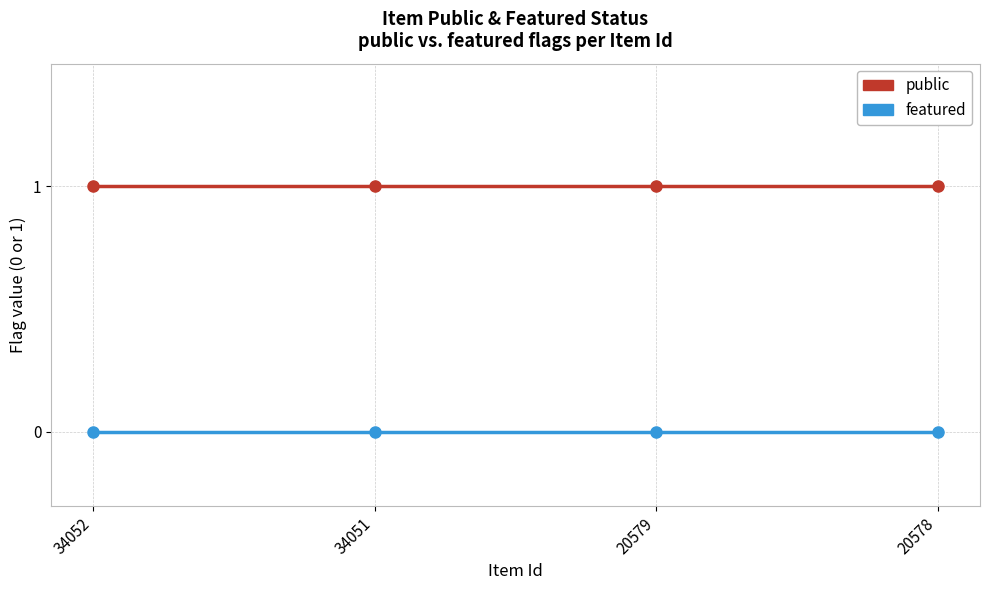

Is this an area chart (filled region under the line)?

No